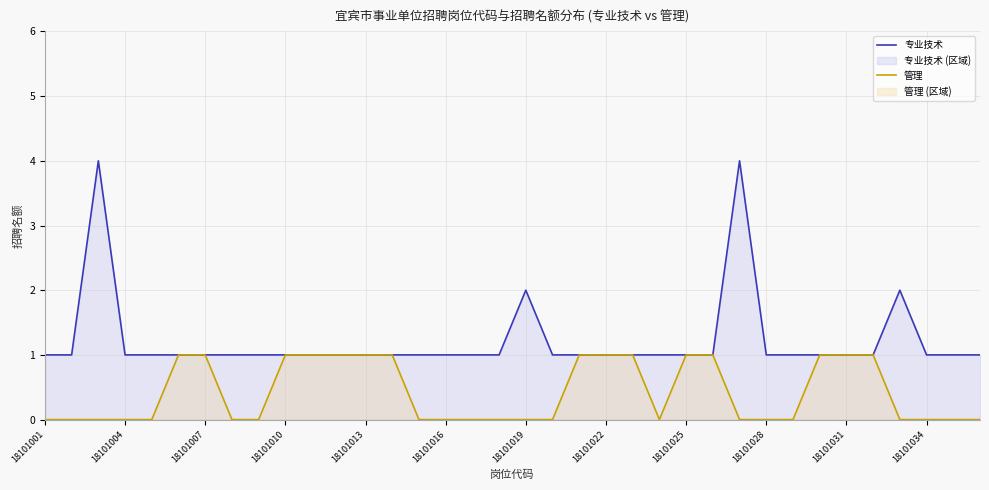

True or false: 专业技术 and 管理 intersect in this chart.

False